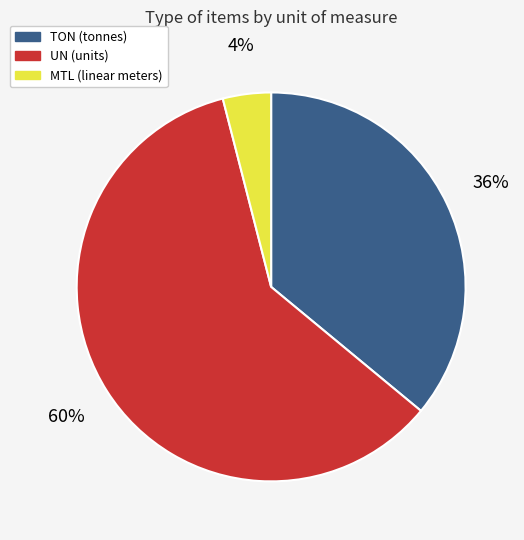

To the nearest percent, what is the difference between the largest and smallest slice percentages?

56%